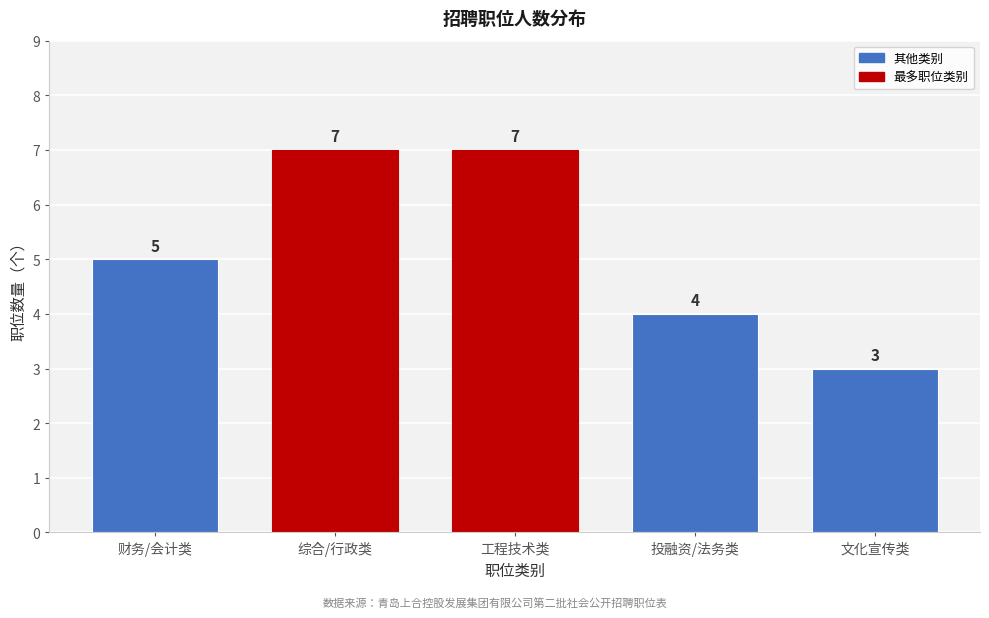

Reading left to right, transcribe all the data shown in this chart.

5	7	7	4	3